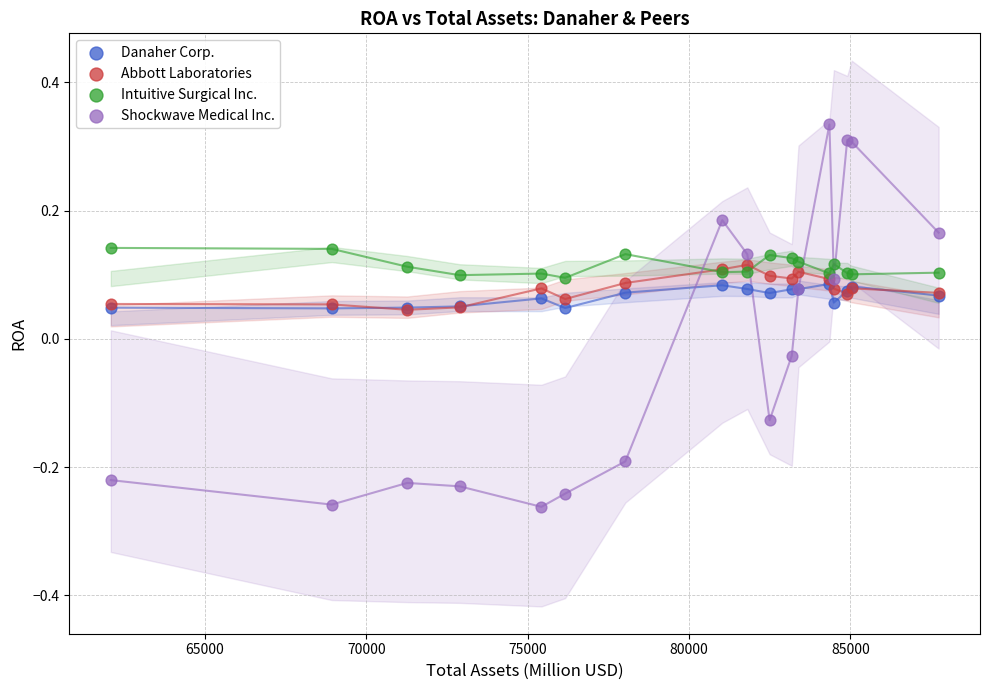

What are all the series names shown in the legend?

Danaher Corp., Abbott Laboratories, Intuitive Surgical Inc., Shockwave Medical Inc.